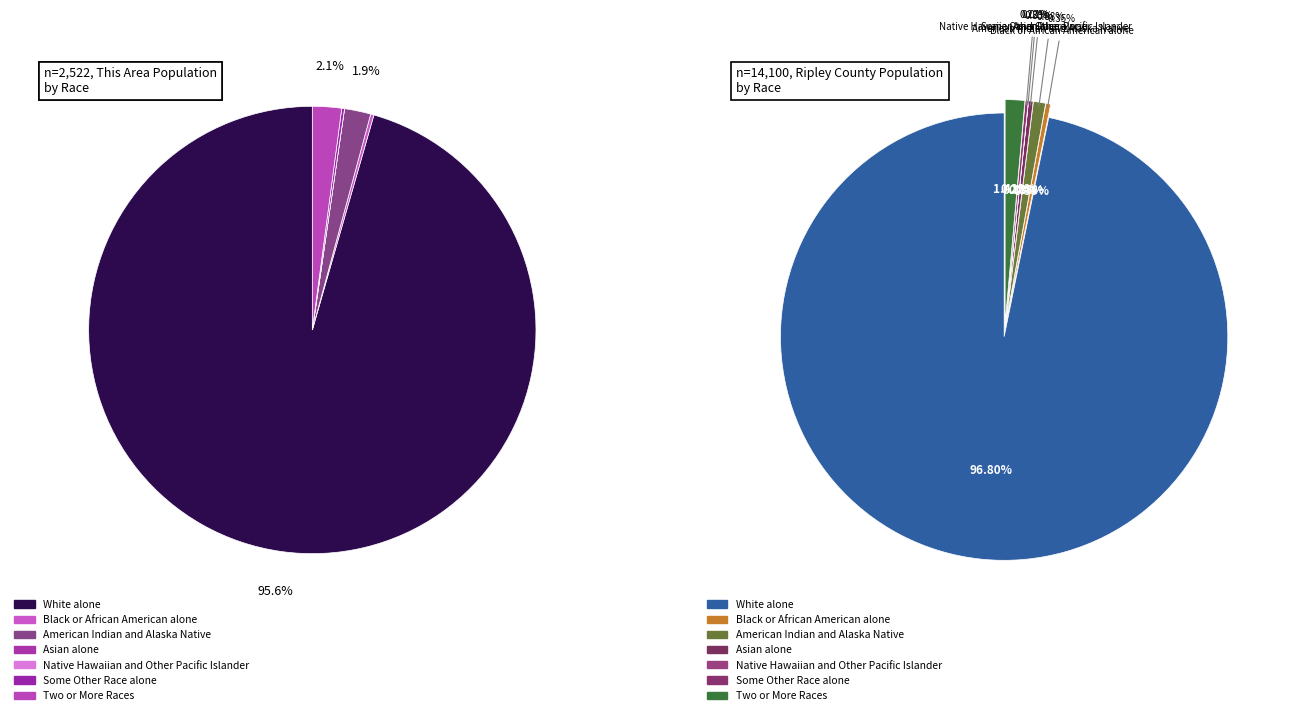

How much of the chart is everything except Black or African American alone?

99.8%